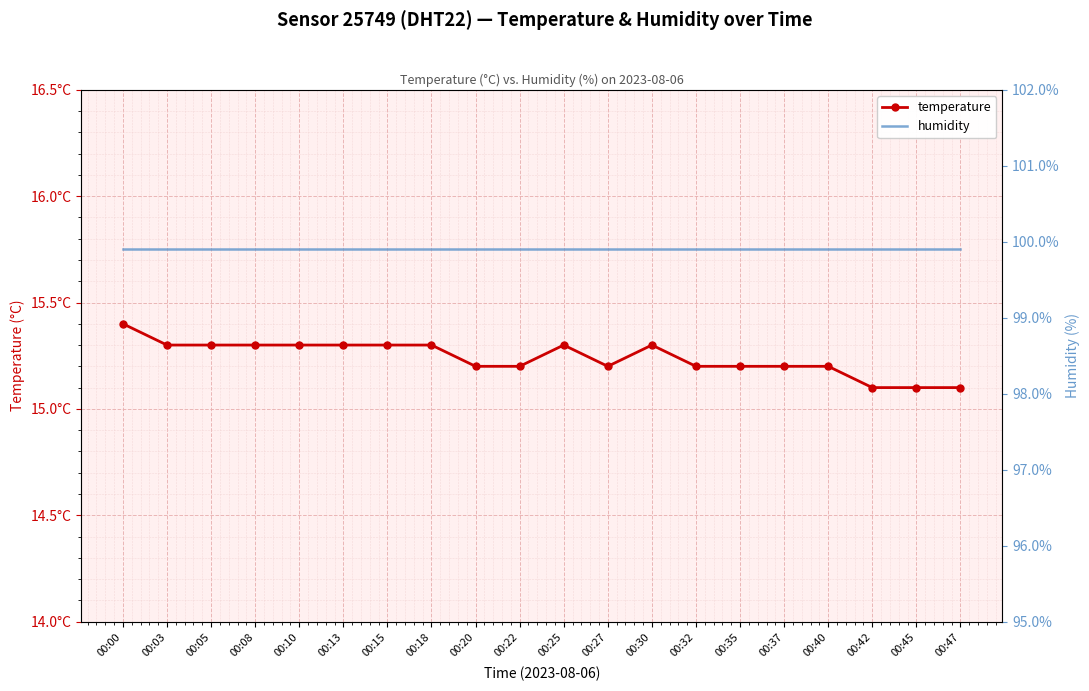

What is the difference between the maximum and minimum values in the temperature series?

0.3